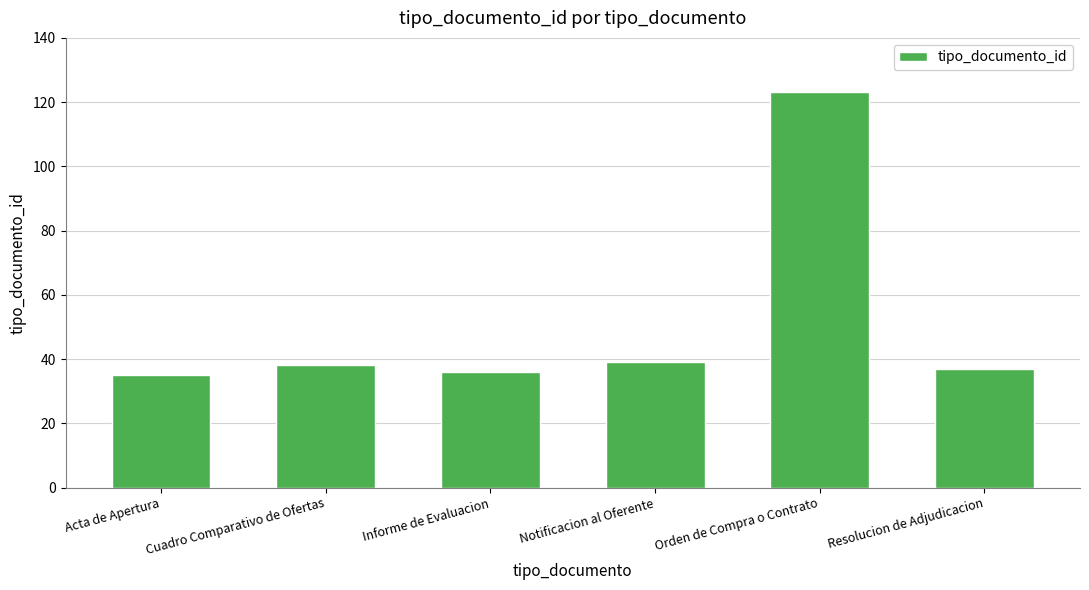

What is the difference between the second highest and minimum values?

4